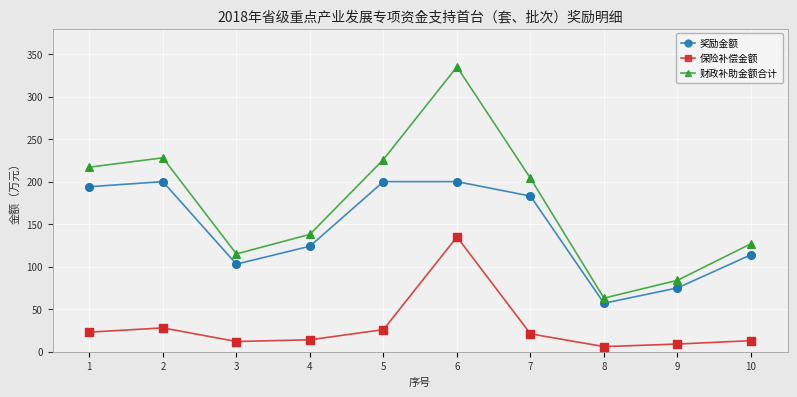

Which series has the largest range (max minus min)?

财政补助金额合计